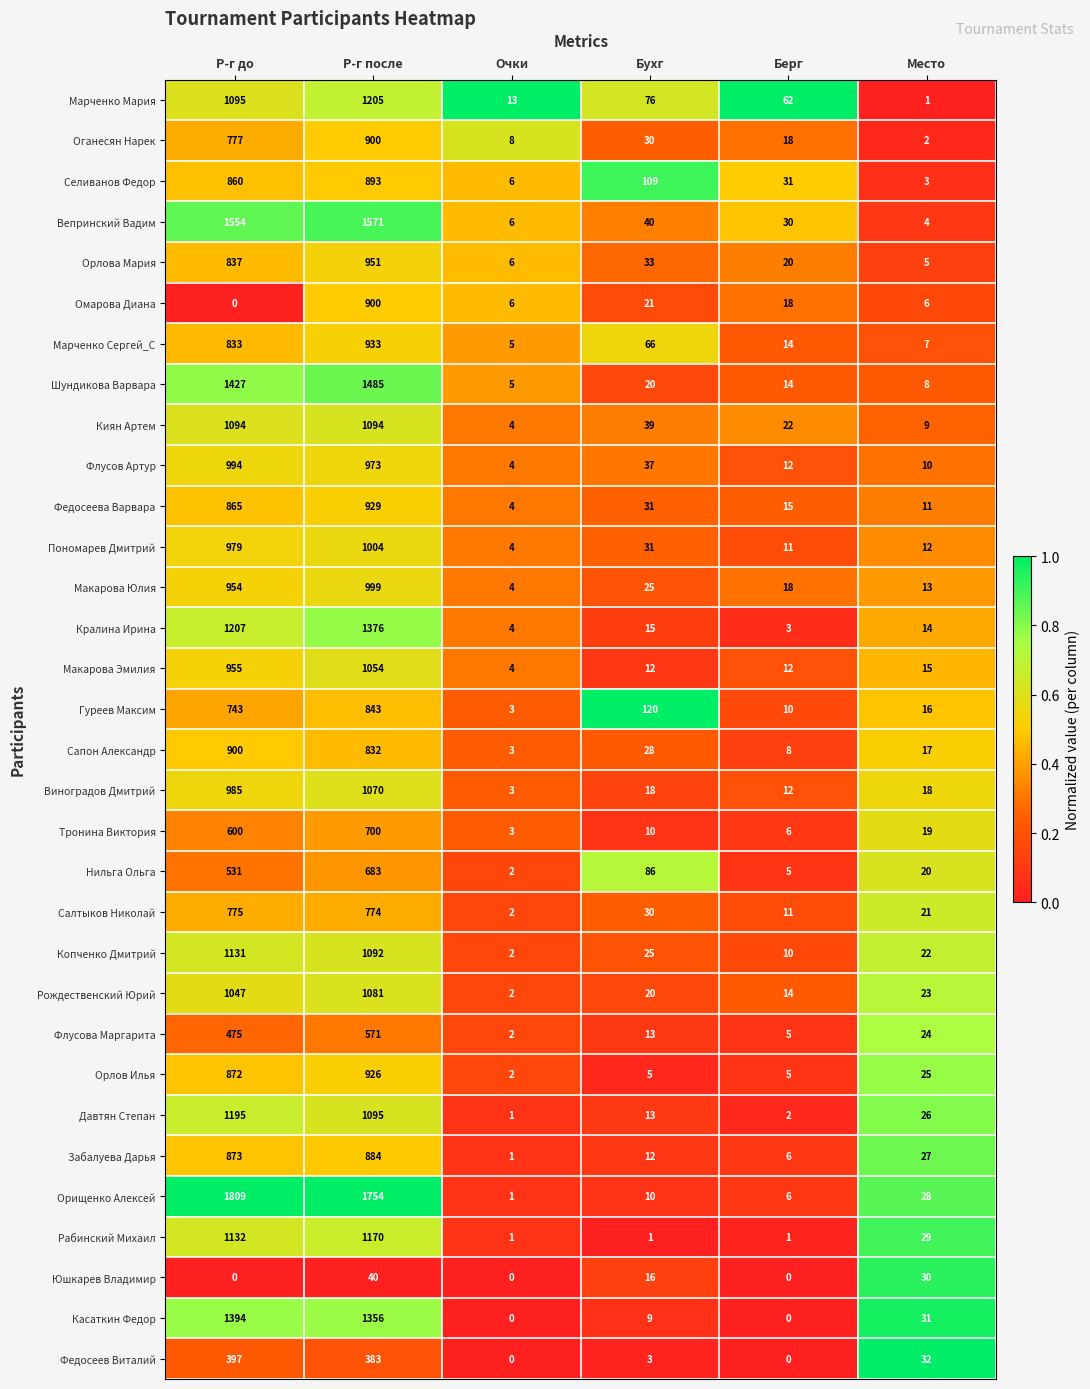

What is the sum of the Пономарев Дмитрий values at Р-г после and Место?

1016